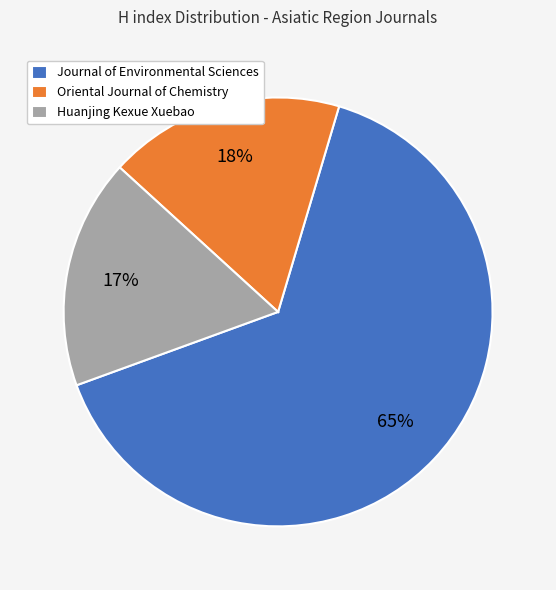

Count the number of slices in the pie.

3